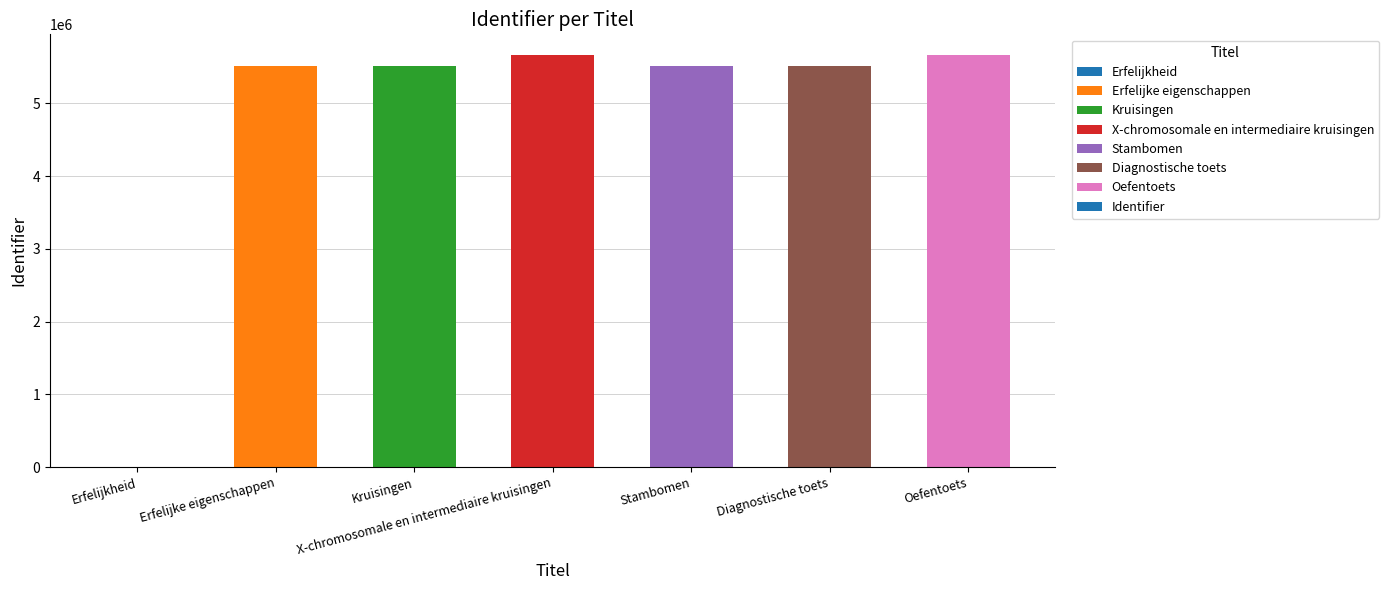

How many categories are shown in the chart?

7